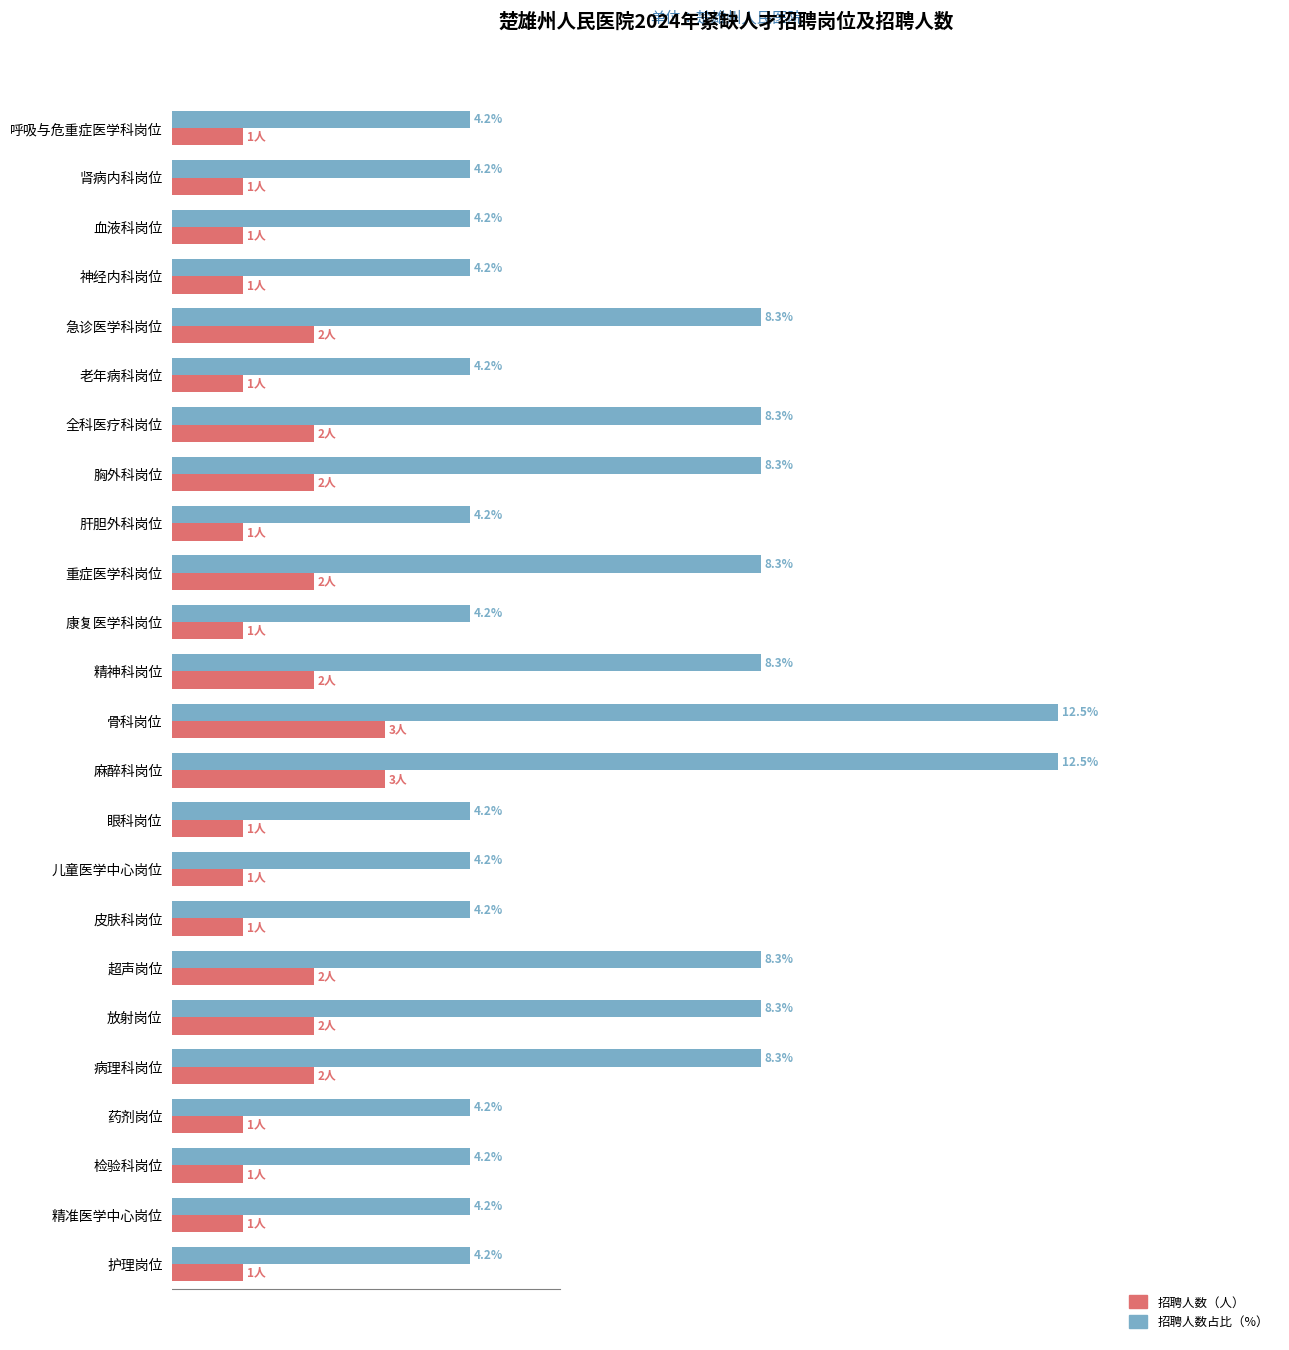

Rank the series by their maximum value, from highest to lowest.

招聘人数占比（%）, 招聘人数（人）